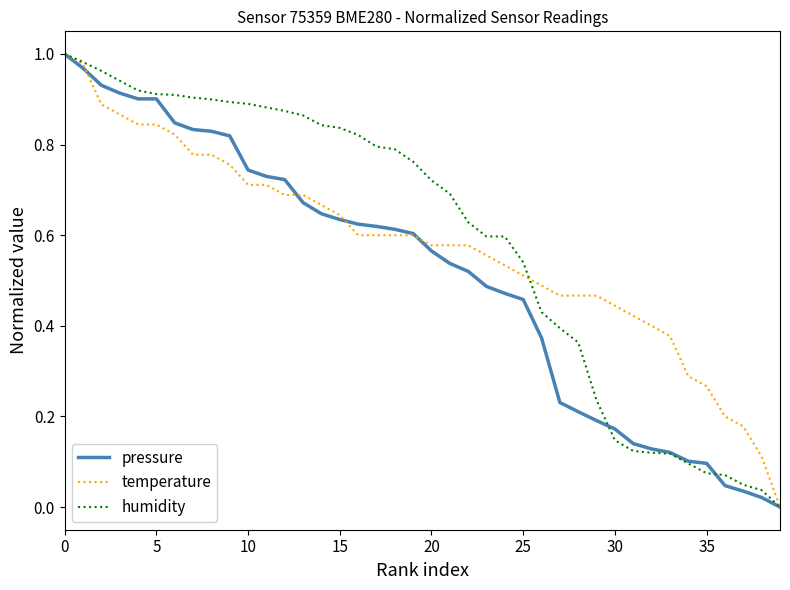

The pressure series shows 0.2 at 15. True or false?

False